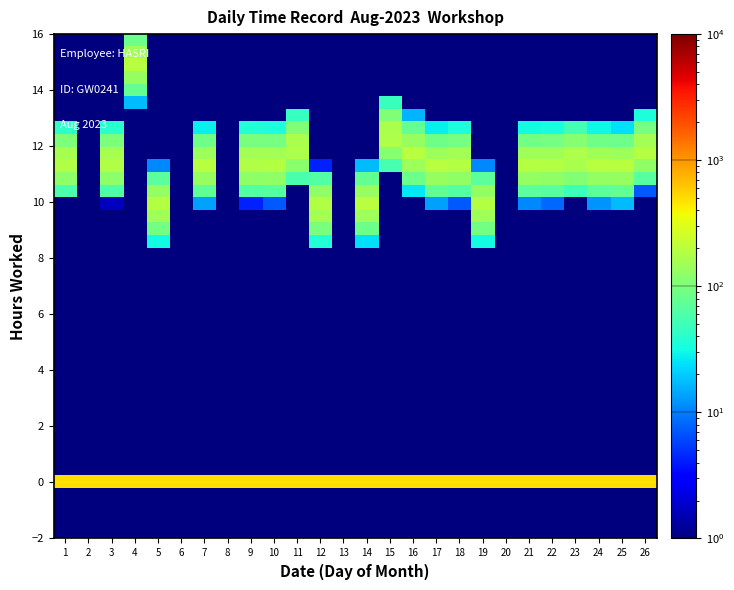

What is the maximum value shown in the chart?

501.0